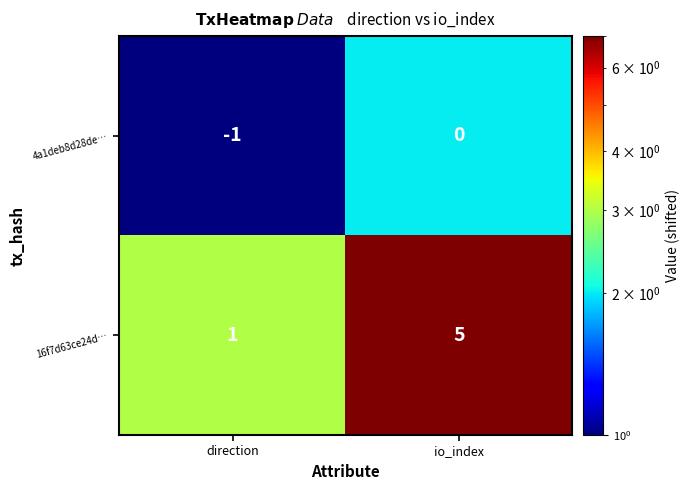

What is the total value across all series at io_index?

5